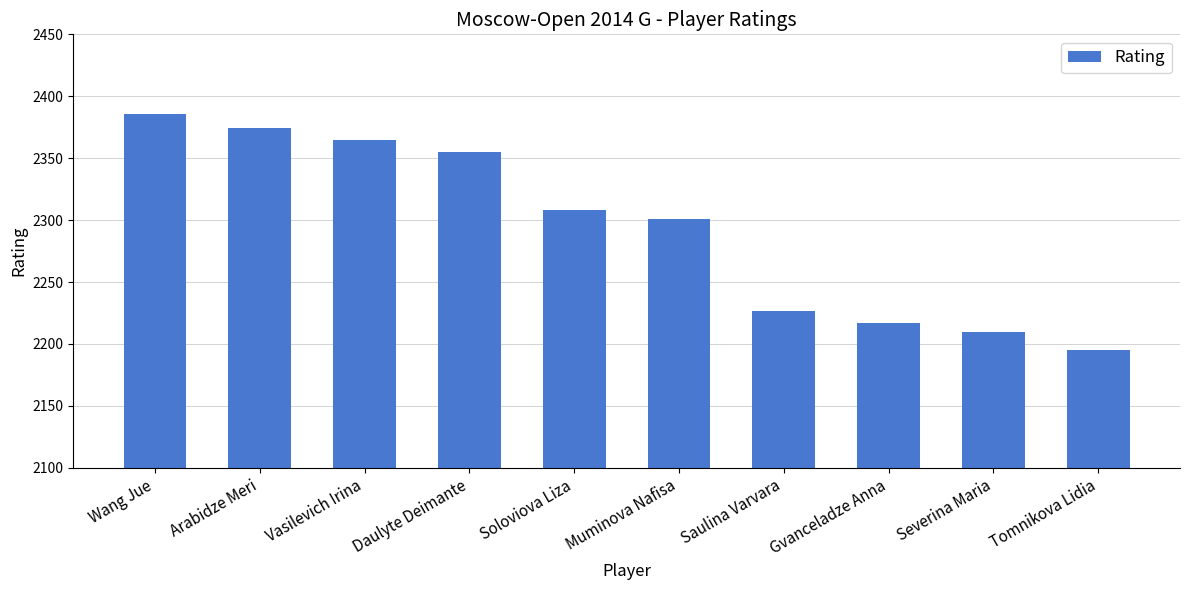

What is the maximum value shown in the chart?

2386